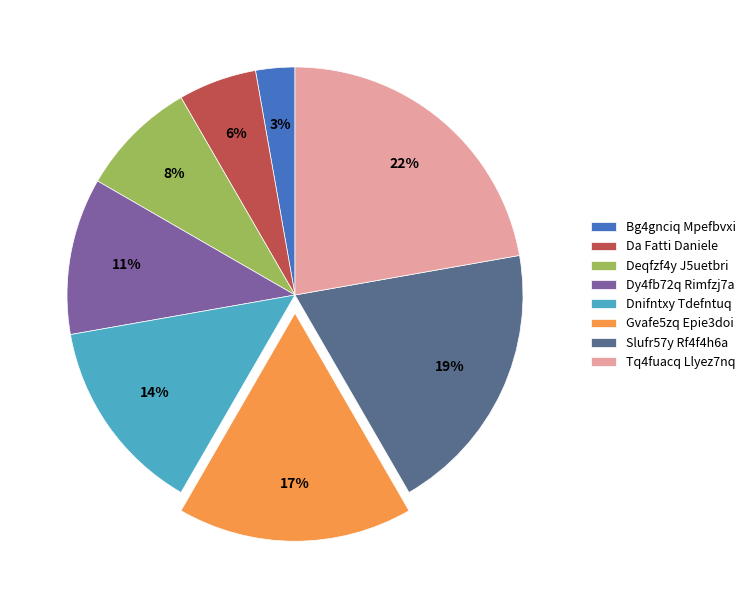

Does Deqfzf4y J5uetbri account for over 50% of the chart?

No